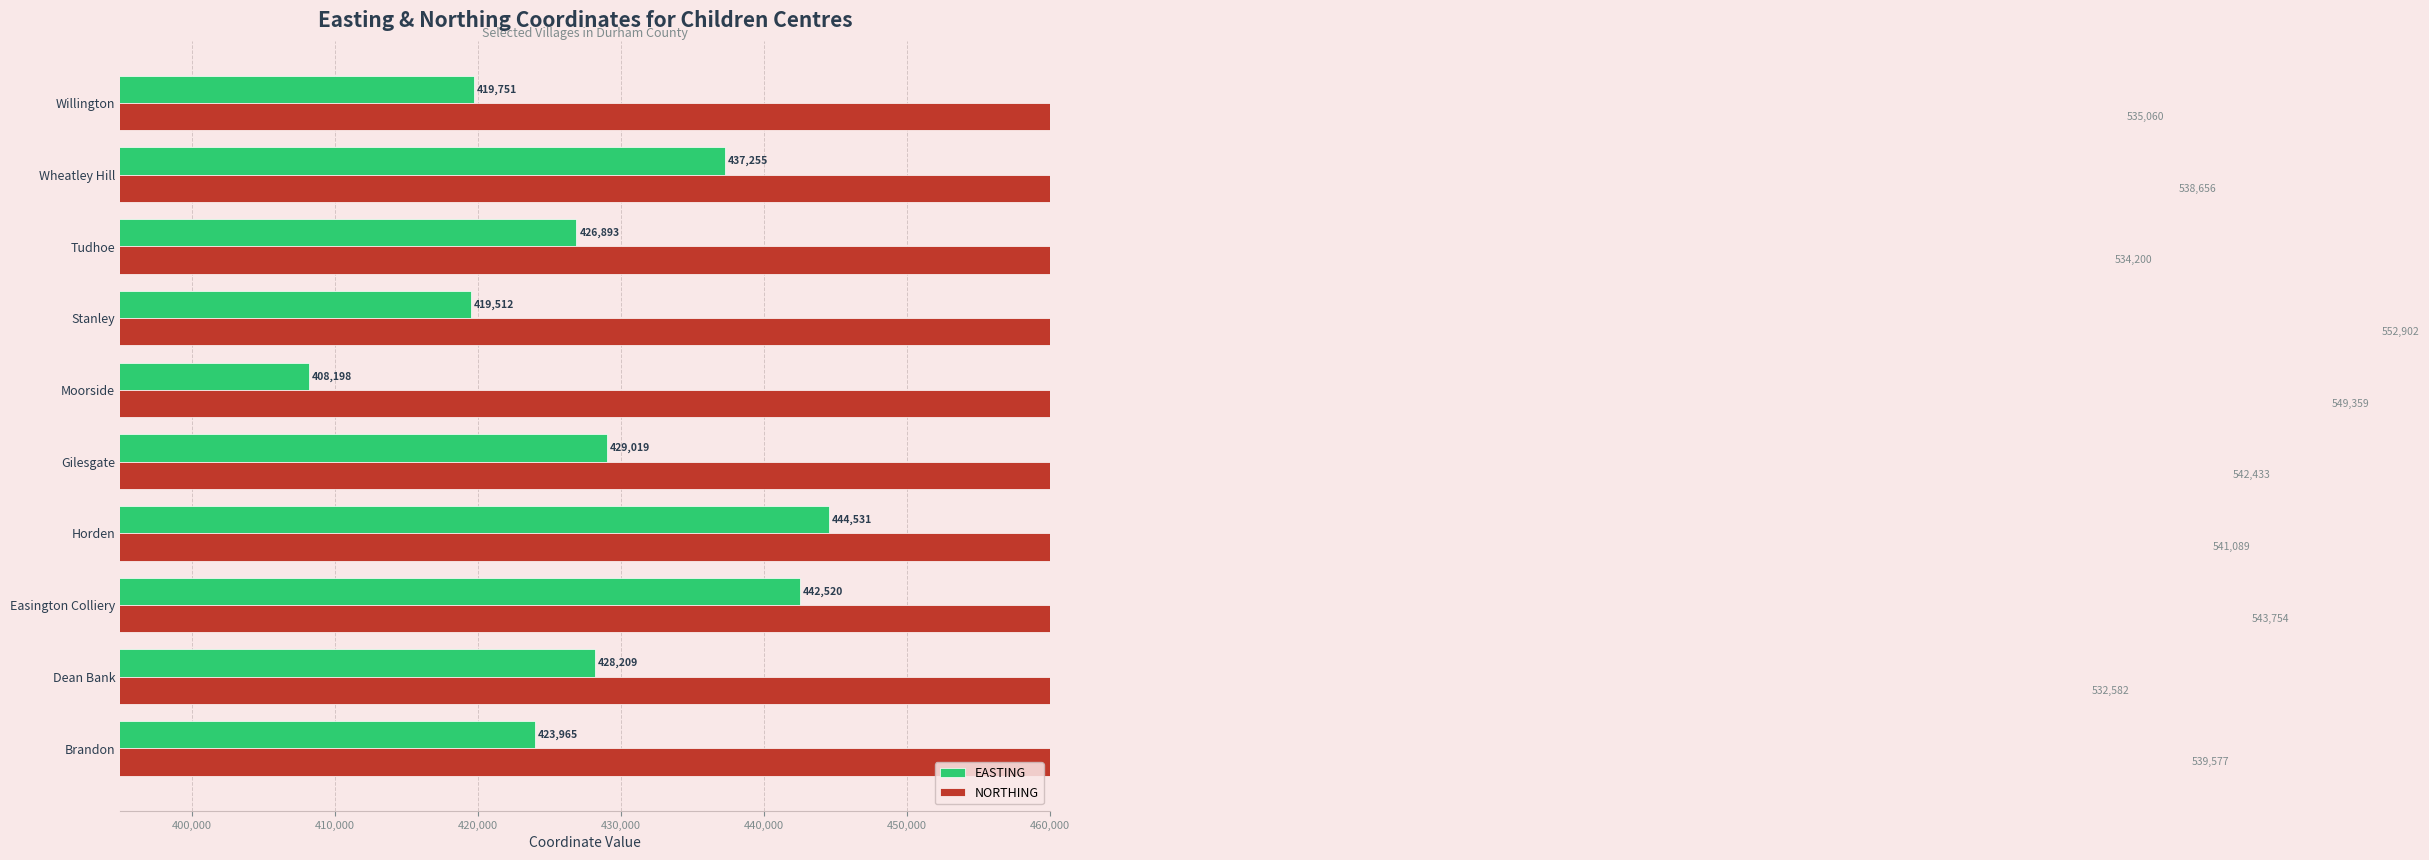

The EASTING series shows 191989 at Gilesgate. True or false?

False